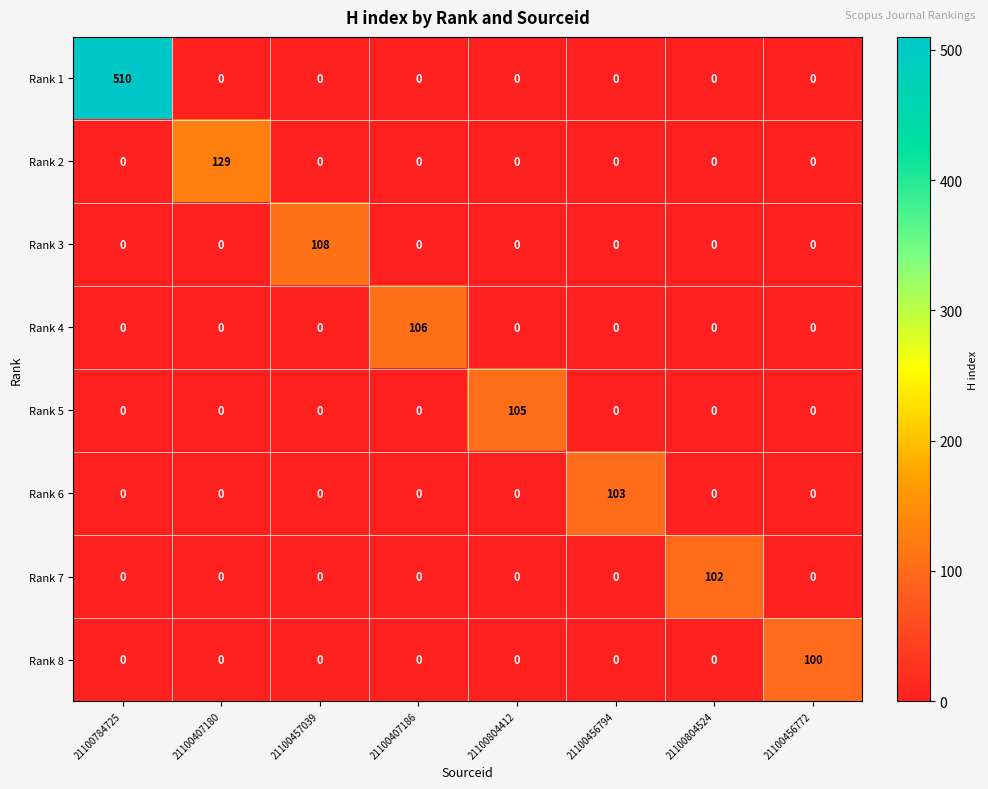

What is the sum of all Rank 7 values?

102